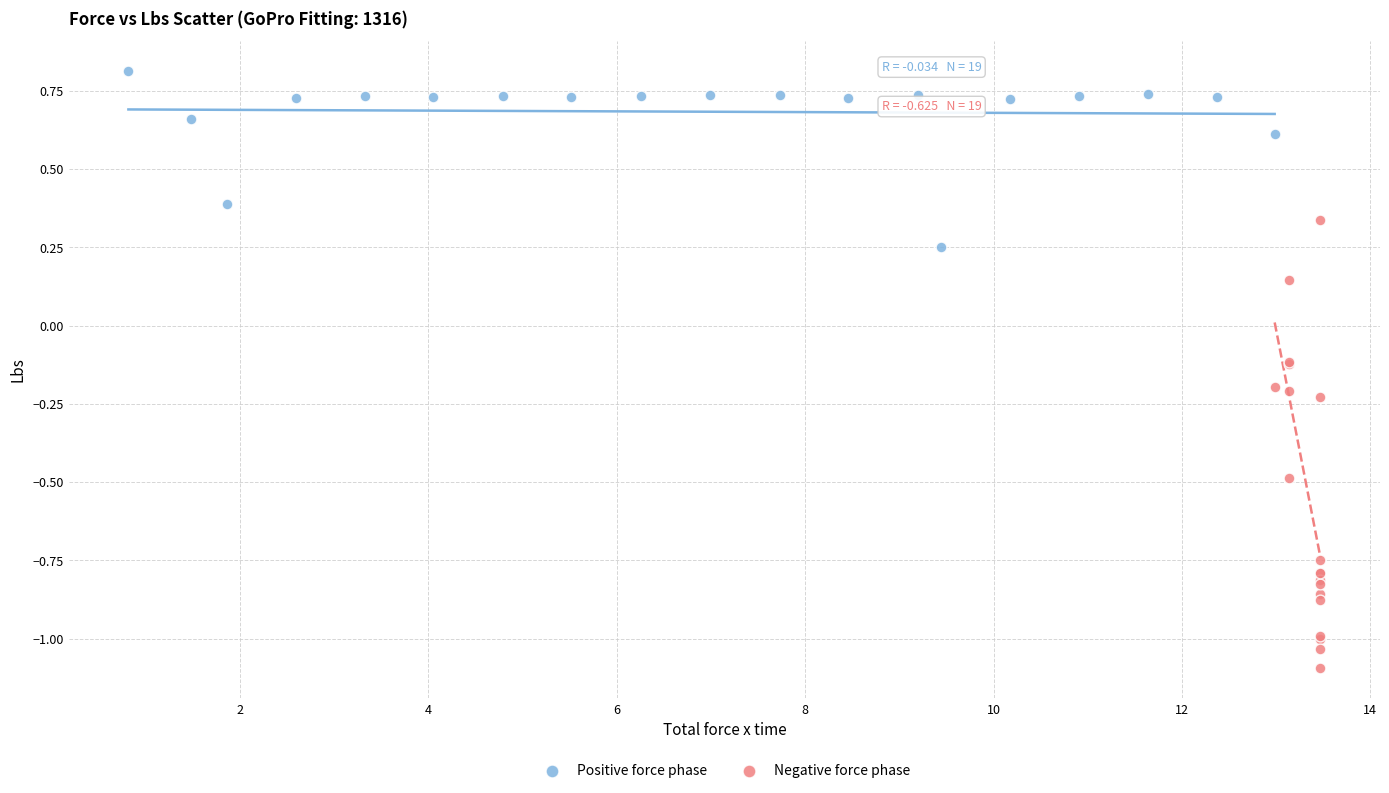

Which series contains the lowest Y value?

Negative force phase